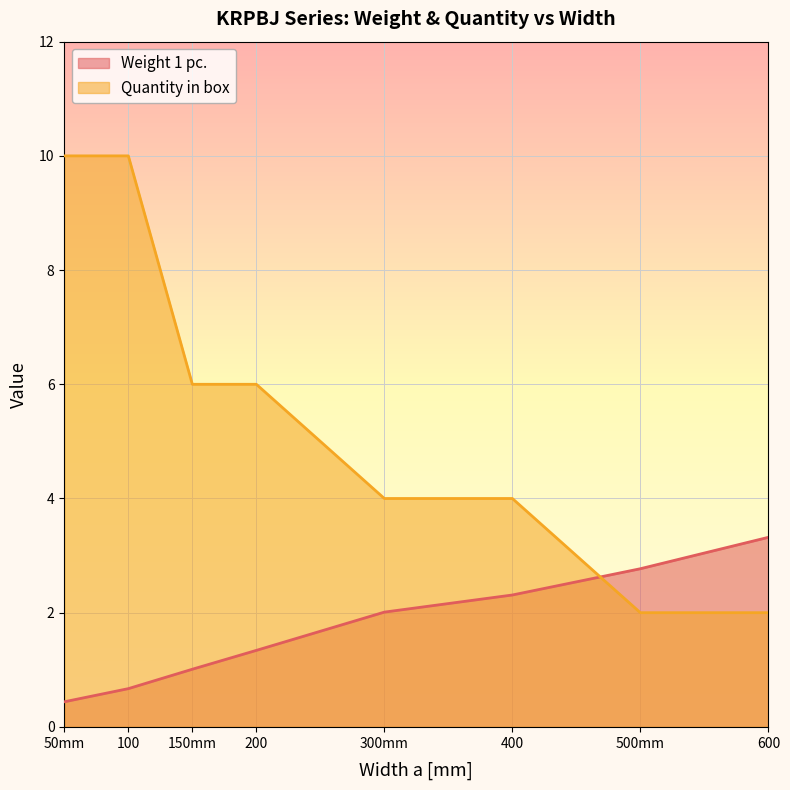

How many times do Weight 1 pc. and Quantity in box cross each other?

1